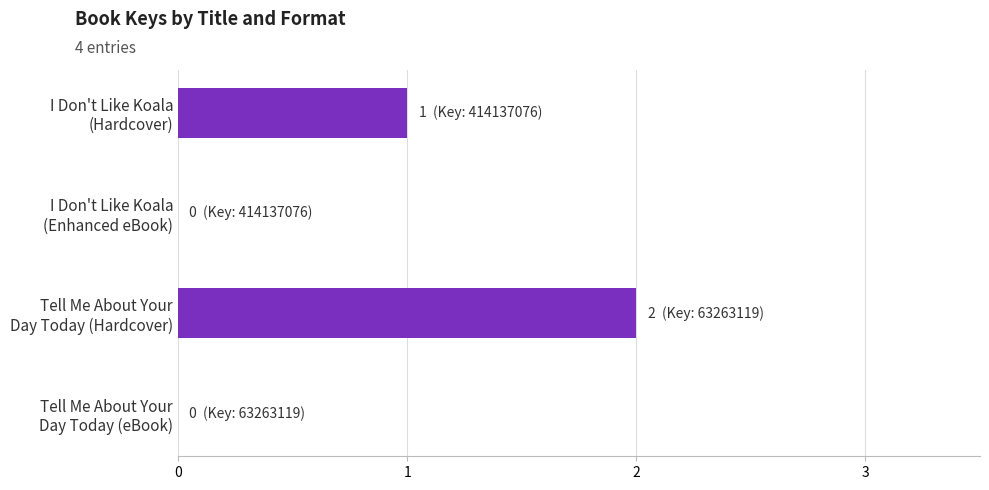

What is the maximum value shown in the chart?

2